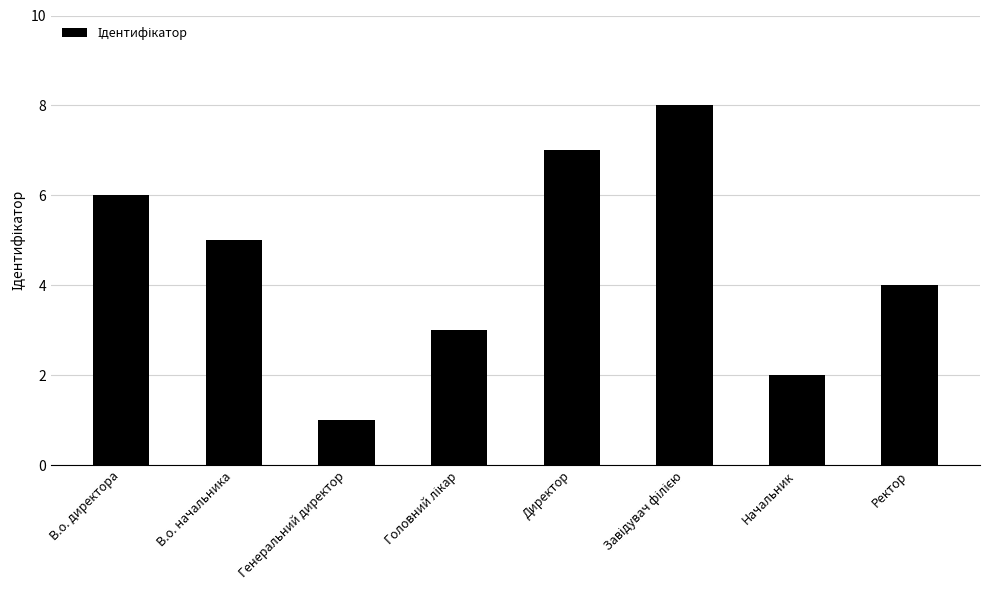

What is the smallest value displayed?

1